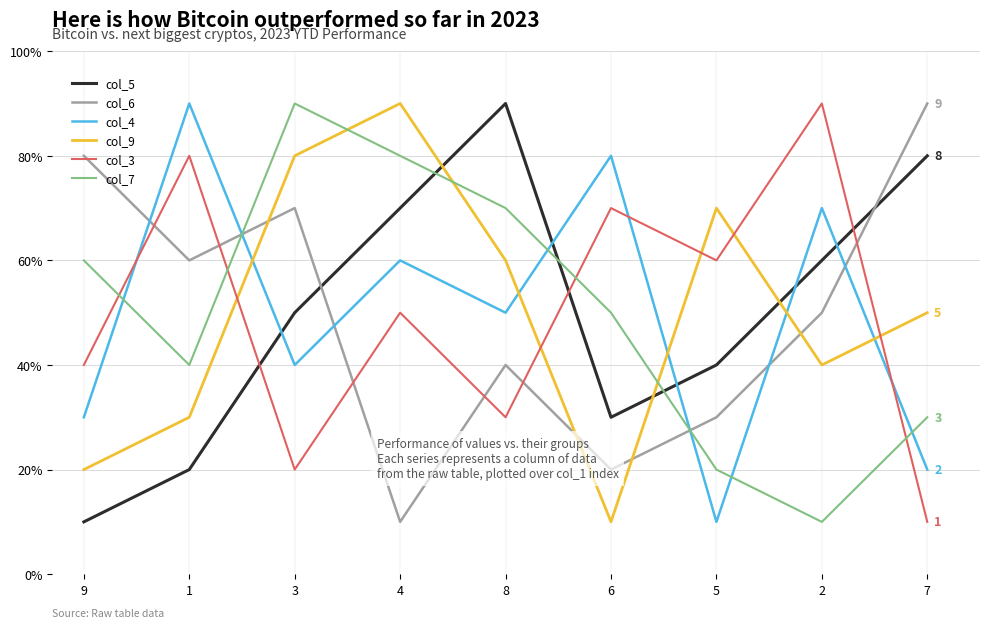

Reading left to right, what are all the values shown in this chart?

col_5: 1	2	5	7	9	3	4	6	8
col_6: 8	6	7	1	4	2	3	5	9
col_4: 3	9	4	6	5	8	1	7	2
col_9: 2	3	8	9	6	1	7	4	5
col_3: 4	8	2	5	3	7	6	9	1
col_7: 6	4	9	8	7	5	2	1	3